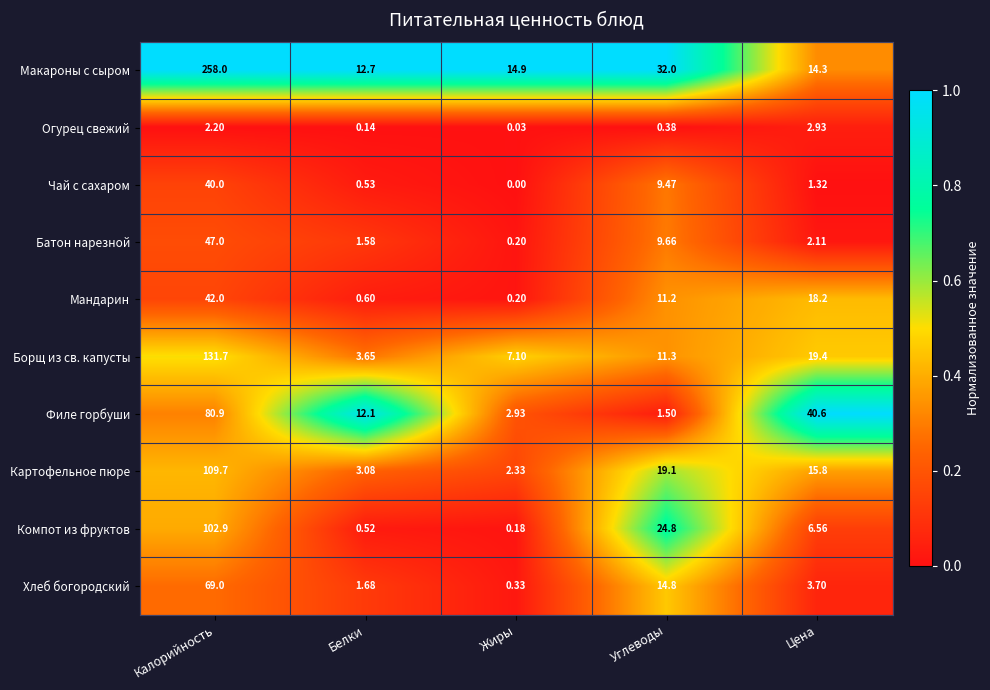

Where is Макароны с сыром nearest to the value 135?

Углеводы